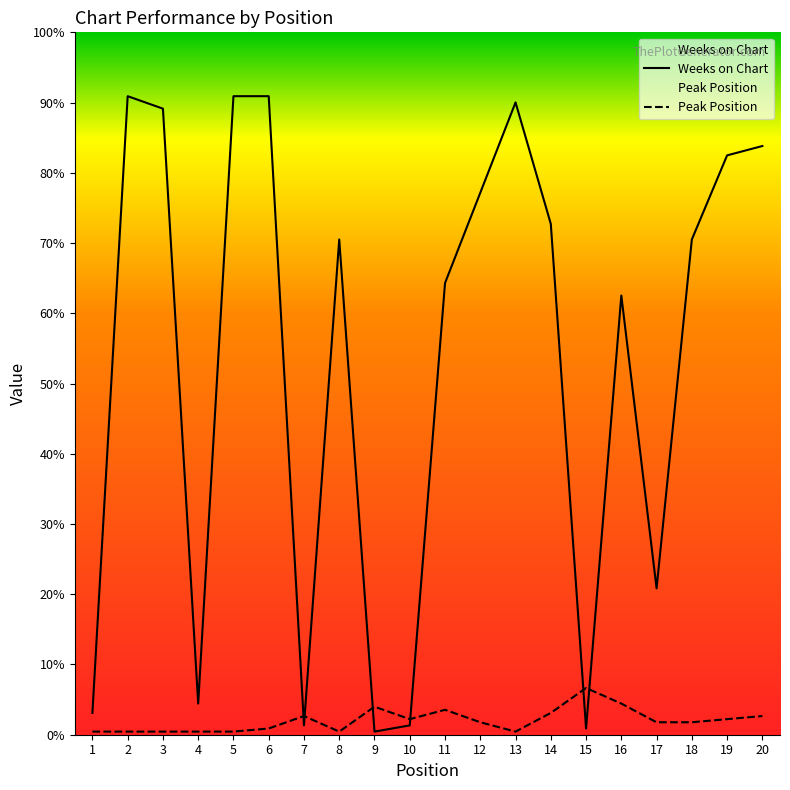

At which category is the sum across all series the highest?

6